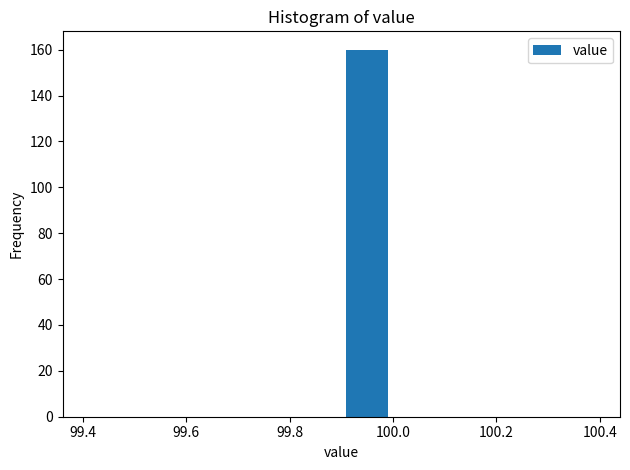

Over which range of the x-axis is the bar tallest?

99.9 to 100.0